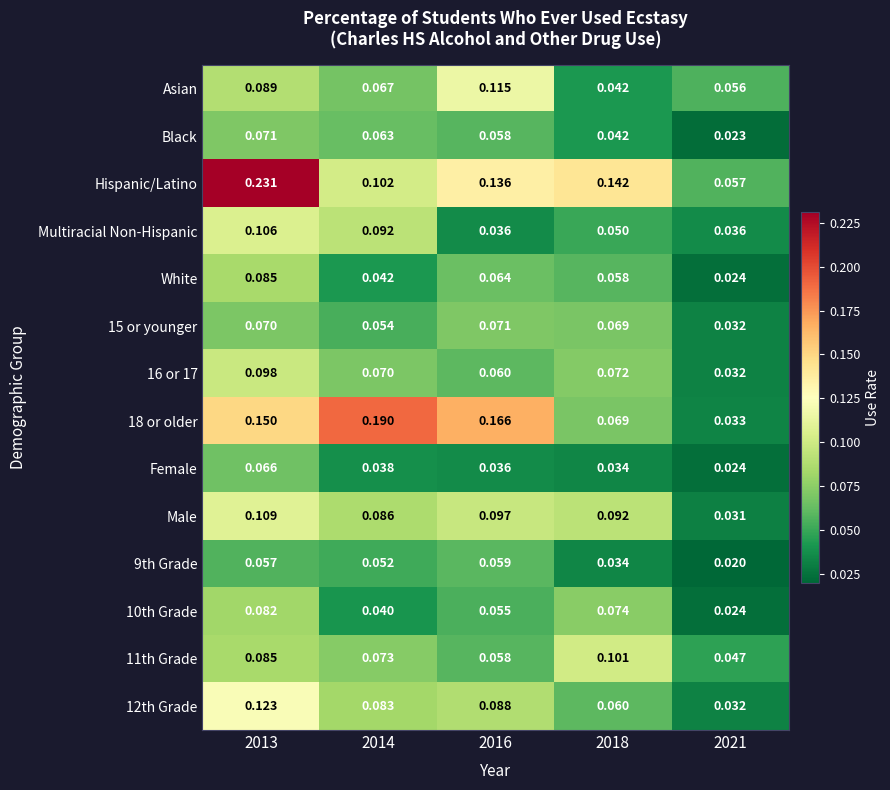

Between 2013 and 2014, which series saw the biggest shift?

Hispanic/Latino